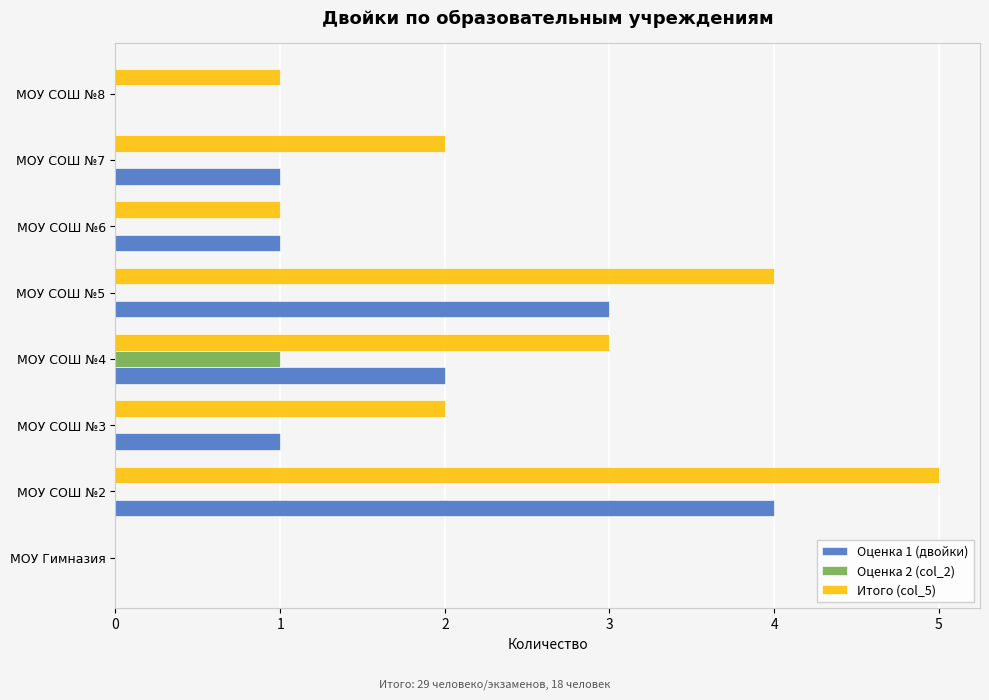

Which series changed the most between МОУ СОШ №2 and МОУ СОШ №6?

Итого (col_5)